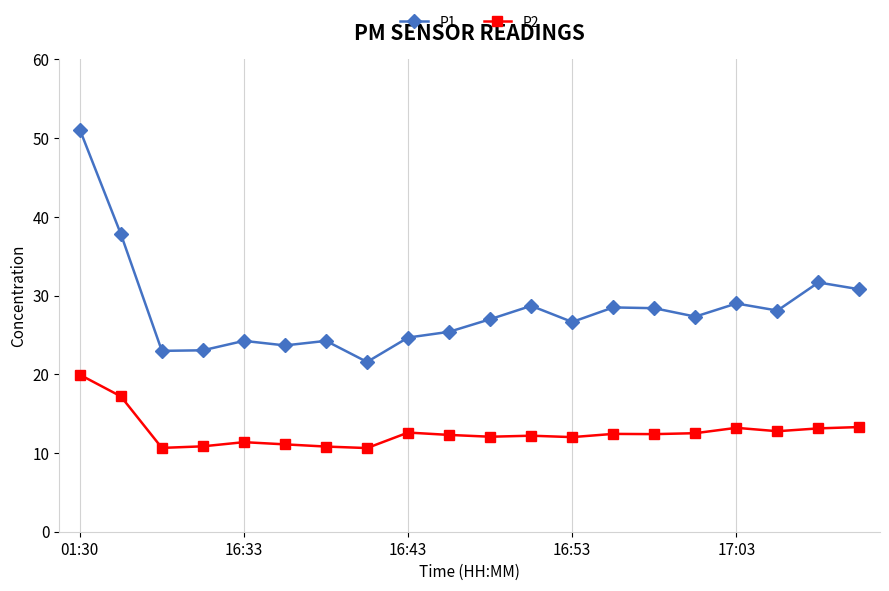

What is the minimum value shown in the chart?

10.6